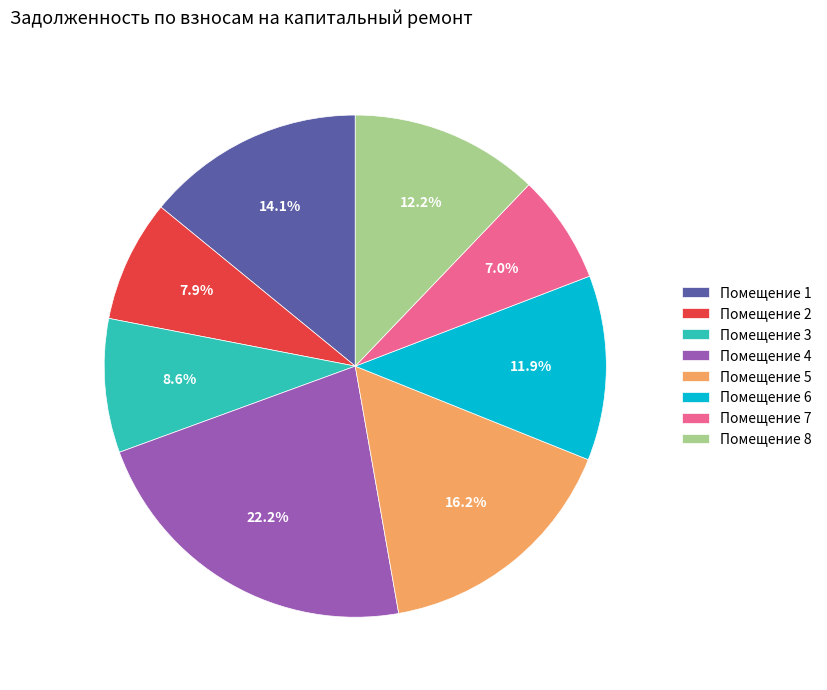

Is there any slice that represents more than half of the pie?

No